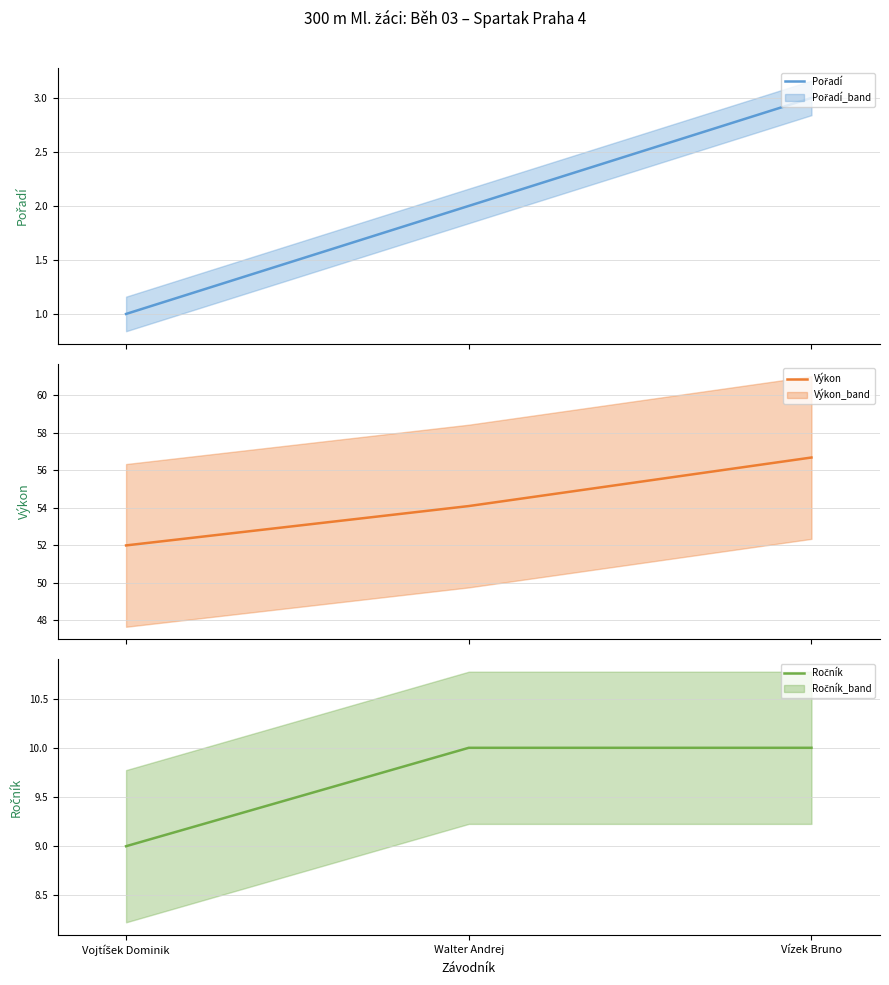

What is the total value across all series at Vízek Bruno?

69.7